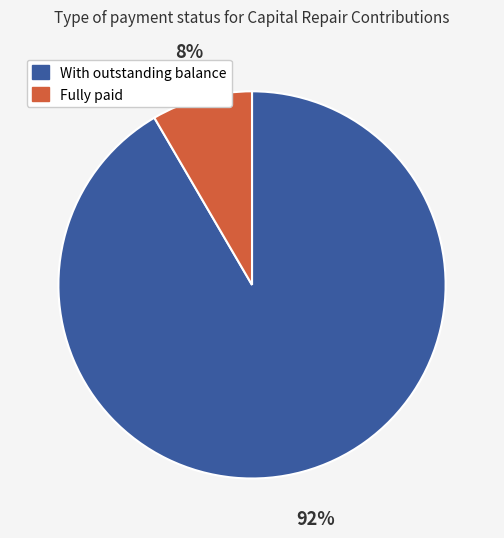

To the nearest percent, what is the average slice percentage?

50%